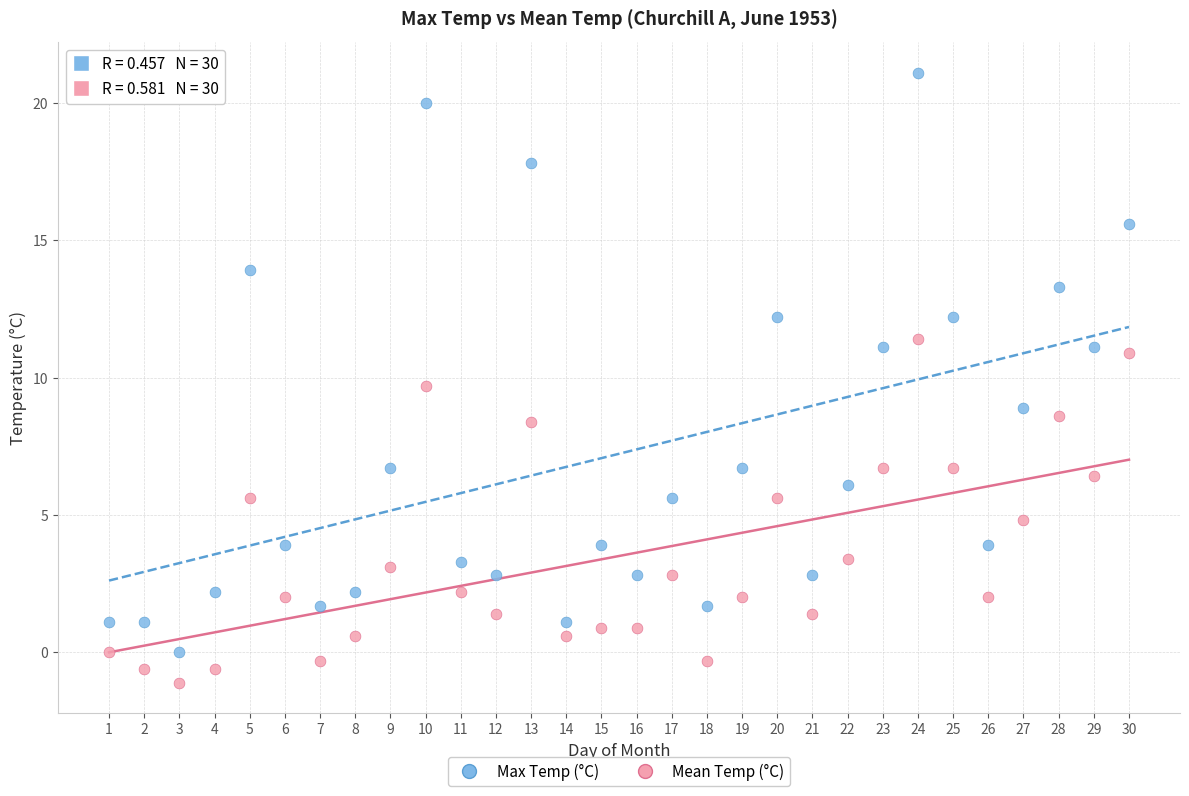

Which series reaches the maximum Y coordinate?

Max Temp (°C)